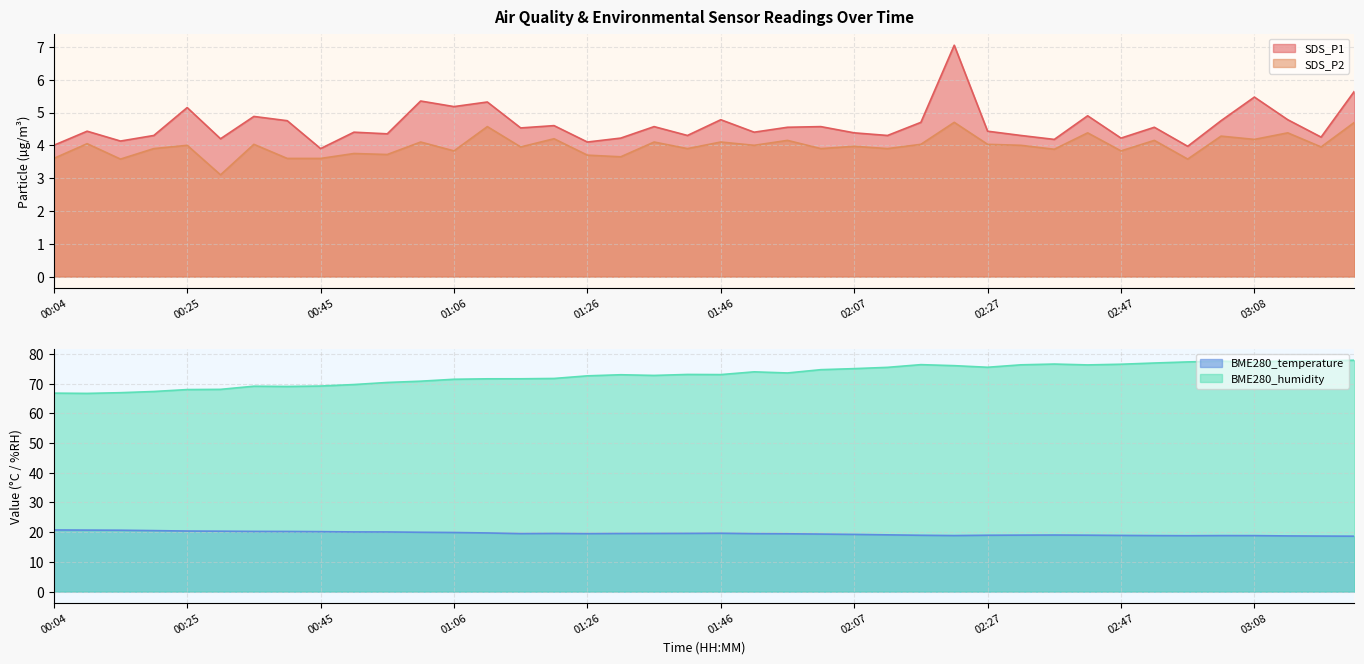

Reading right to left, extract all data points from this chart.

SDS_P1: 03:23=5.7	03:18=4.2	03:13=4.8	03:08=5.5	03:03=4.8	02:57=4.0	02:52=4.5	02:47=4.2	02:42=4.9	02:37=4.2	02:32=4.3	02:27=4.4	02:22=7.0	02:17=4.7	02:12=4.3	02:07=4.4	02:02=4.6	01:57=4.5	01:51=4.4	01:46=4.8	01:41=4.3	01:36=4.6	01:31=4.2	01:26=4.1	01:21=4.6	01:16=4.5	01:11=5.3	01:06=5.2	01:01=5.3	00:55=4.3	00:50=4.4	00:45=3.9	00:40=4.8	00:35=4.9	00:30=4.2	00:25=5.2	00:20=4.3	00:14=4.1	00:09=4.4	00:04=4.0
SDS_P2: 03:23=4.7	03:18=4.0	03:13=4.4	03:08=4.2	03:03=4.3	02:57=3.6	02:52=4.2	02:47=3.8	02:42=4.4	02:37=3.9	02:32=4.0	02:27=4.0	02:22=4.7	02:17=4.0	02:12=3.9	02:07=4.0	02:02=3.9	01:57=4.2	01:51=4.0	01:46=4.1	01:41=3.9	01:36=4.1	01:31=3.6	01:26=3.7	01:21=4.2	01:16=4.0	01:11=4.6	01:06=3.8	01:01=4.1	00:55=3.7	00:50=3.8	00:45=3.6	00:40=3.6	00:35=4.0	00:30=3.1	00:25=4.0	00:20=3.9	00:14=3.6	00:09=4.0	00:04=3.6
BME280_temperature: 03:23=18.6	03:18=18.7	03:13=18.7	03:08=18.8	03:03=18.8	02:57=18.8	02:52=18.8	02:47=18.9	02:42=19.0	02:37=19.0	02:32=19.0	02:27=19.0	02:22=18.9	02:17=18.9	02:12=19.1	02:07=19.2	02:02=19.4	01:57=19.4	01:51=19.5	01:46=19.6	01:41=19.6	01:36=19.6	01:31=19.5	01:26=19.5	01:21=19.6	01:16=19.5	01:11=19.7	01:06=19.9	01:01=20.0	00:55=20.1	00:50=20.1	00:45=20.2	00:40=20.2	00:35=20.2	00:30=20.3	00:25=20.4	00:20=20.5	00:14=20.6	00:09=20.7	00:04=20.7
BME280_humidity: 03:23=77.9	03:18=77.6	03:13=77.7	03:08=77.2	03:03=77.6	02:57=77.3	02:52=76.9	02:47=76.5	02:42=76.3	02:37=76.6	02:32=76.3	02:27=75.5	02:22=76.0	02:17=76.4	02:12=75.5	02:07=75.0	02:02=74.7	01:57=73.6	01:51=74.0	01:46=73.0	01:41=73.1	01:36=72.8	01:31=73.0	01:26=72.6	01:21=71.7	01:16=71.6	01:11=71.6	01:06=71.5	01:01=70.8	00:55=70.4	00:50=69.7	00:45=69.2	00:40=69.0	00:35=69.1	00:30=68.1	00:25=68.0	00:20=67.3	00:14=67.0	00:09=66.7	00:04=66.8